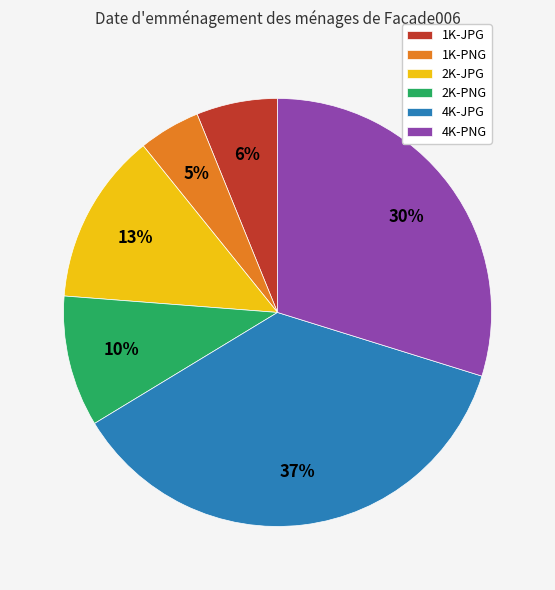

The 1K-JPG slice represents 1% of the pie. True or false?

False